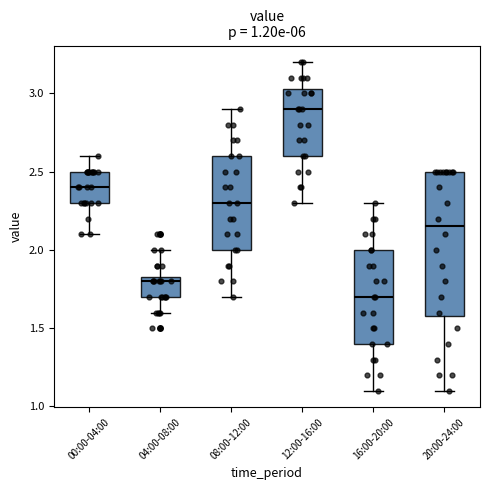

Where is the upper edge of the box for 08:00-12:00 on the y-axis? The values are not printed on the chart, so give them approximately, as read against the axis.

2.60